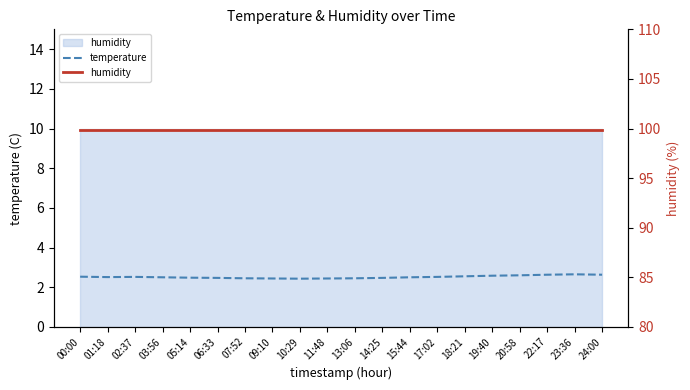

Rank the series by their average value, from highest to lowest.

humidity, temperature